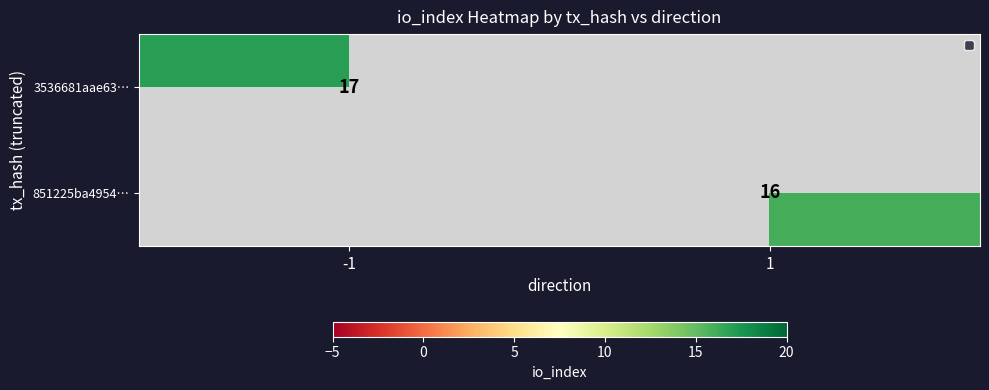

The 851225ba4954… series shows 11 at 1. True or false?

False